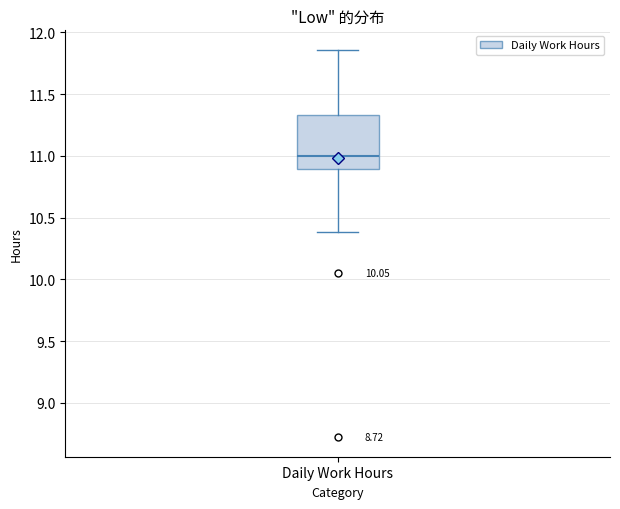

Transcribe this box plot: give where the median line is, the range the box spans, and where the two whiskers end, as read against the y-axis. The values are not printed on the chart, so give them approximately, as read against the axis.

median 11.00, box 10.90 to 11.35, whiskers 10.40 to 11.85